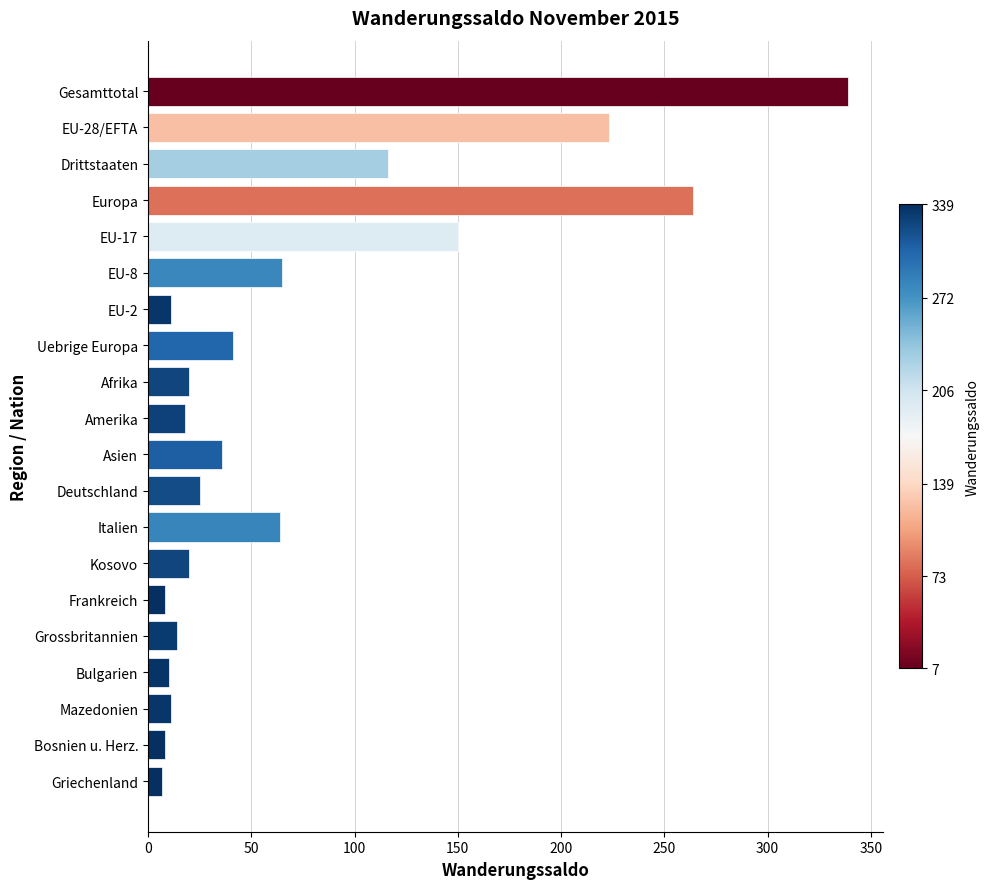

Is it true that the value at Grossbritannien is 14?

True